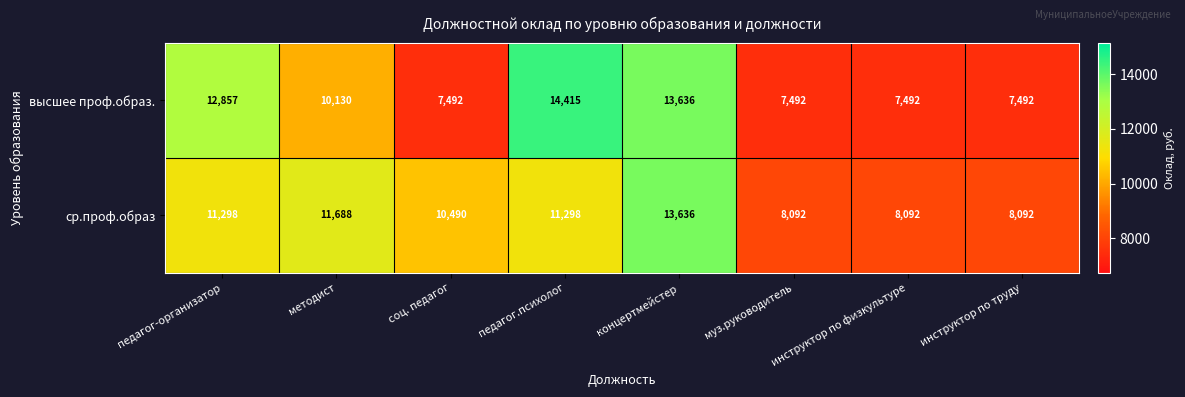

How many categories are shown in the chart?

8